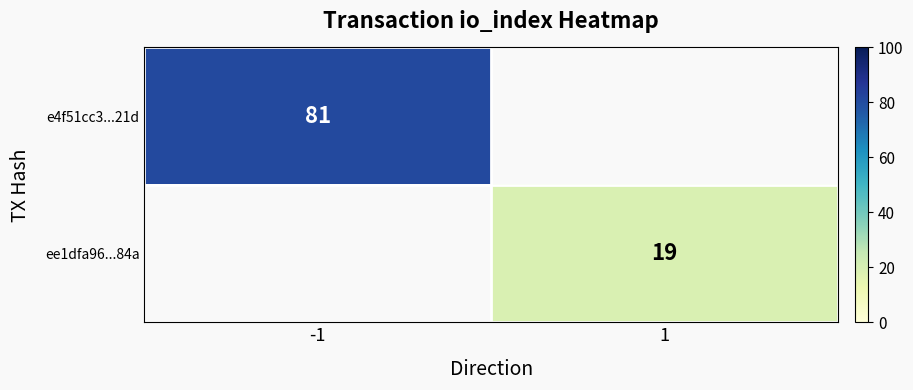

The e4f51cc3...21d series shows 106 at -1. True or false?

False